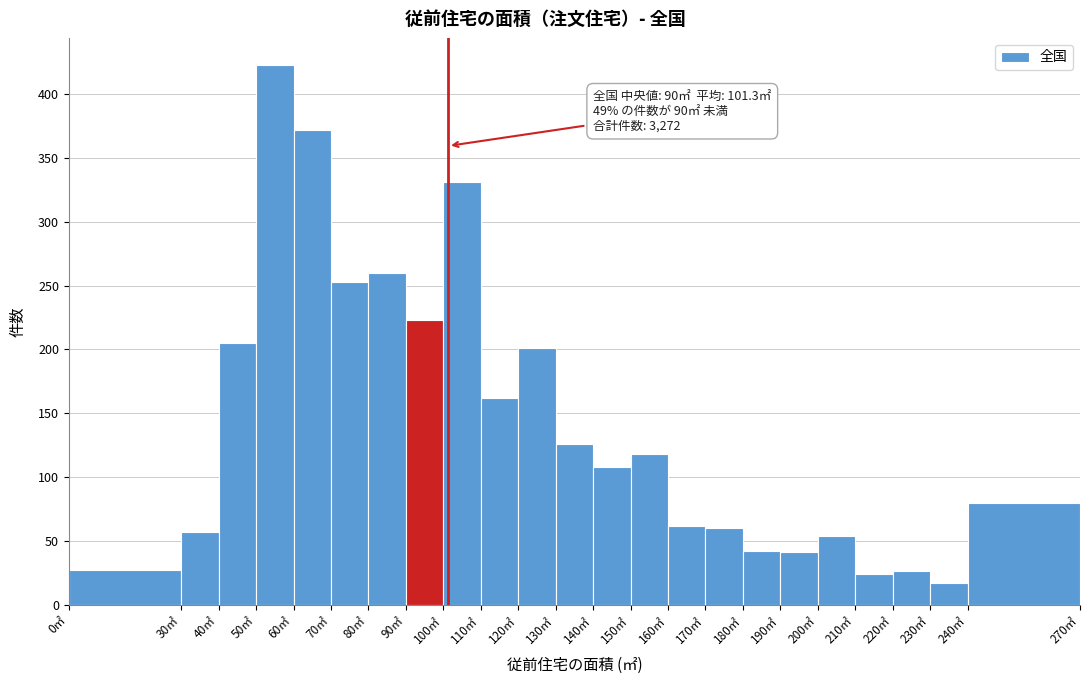

Which range on the x-axis has the tallest bar?

50 to 60